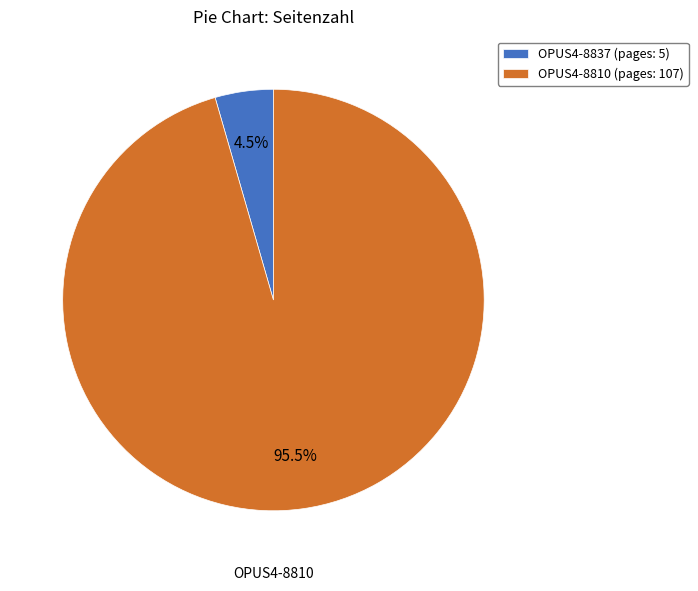

Rank the categories by value from highest to lowest.

OPUS4-8810, OPUS4-8837